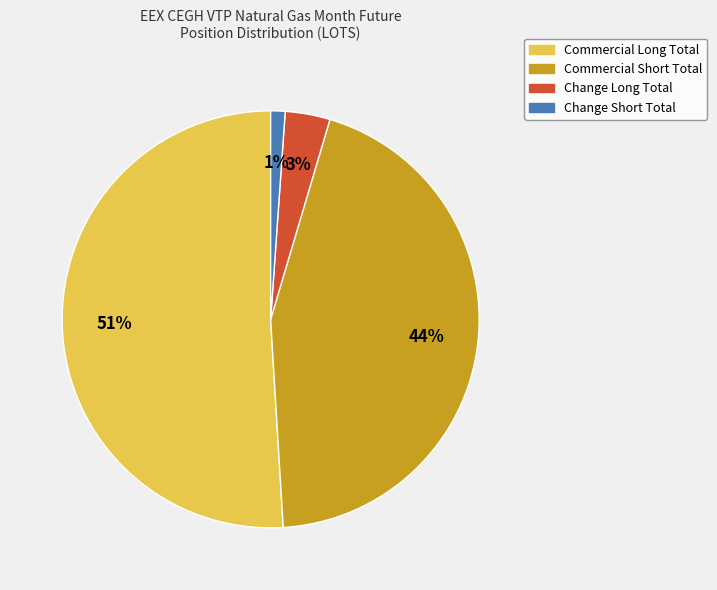

Do Commercial Short Total and Change Short Total together represent more than half of the pie?

No